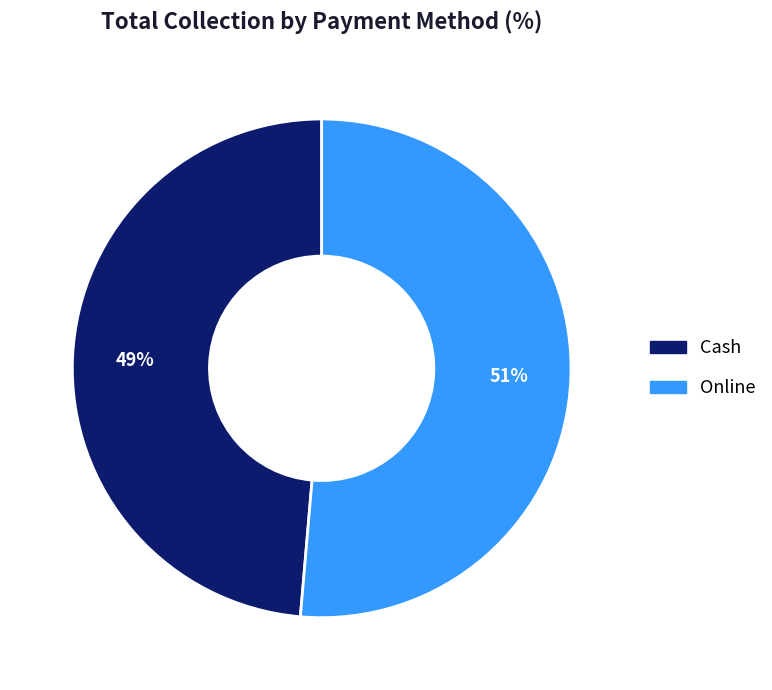

What is the largest slice in the pie chart?

Online